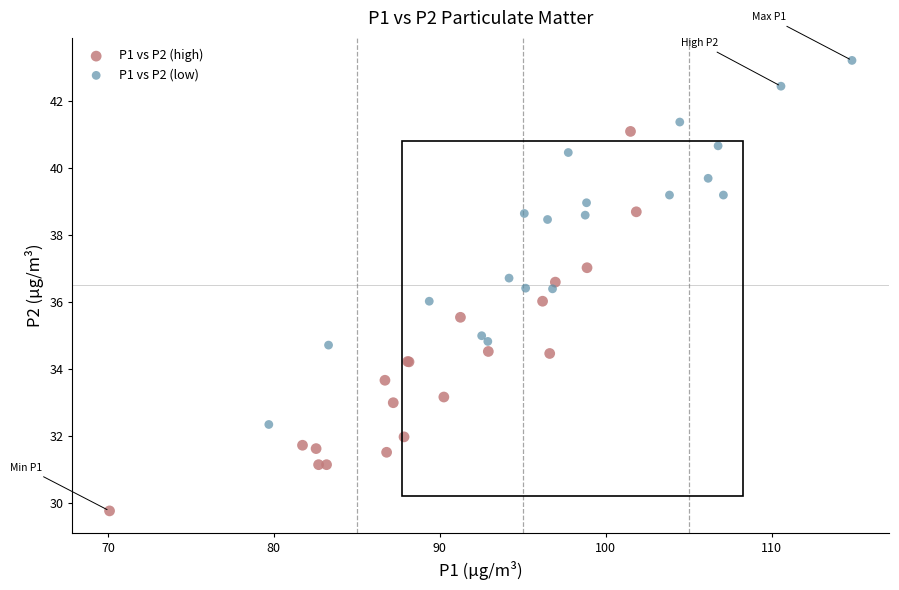

What are all the series names shown in the legend?

P1 vs P2 (high), P1 vs P2 (low)